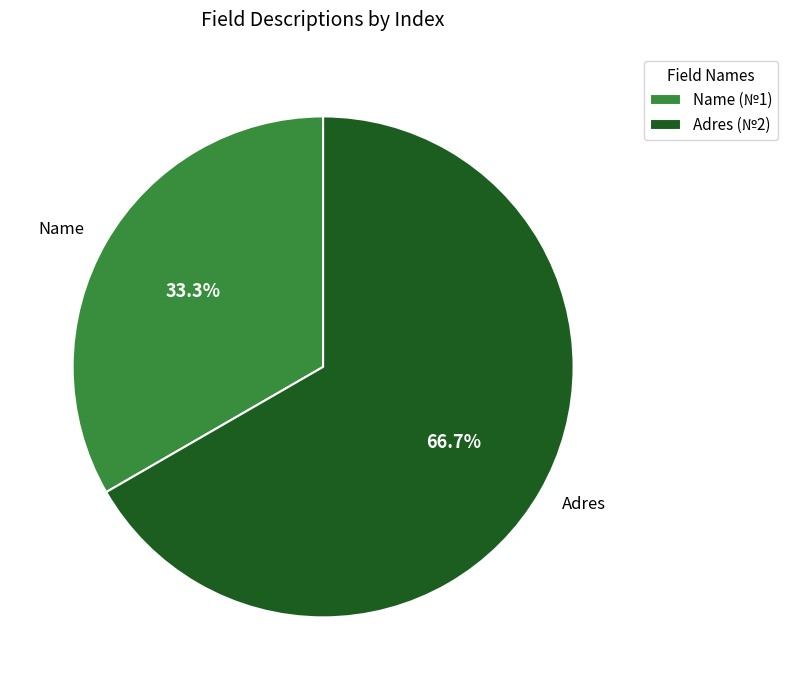

How many segments does this pie chart have?

2